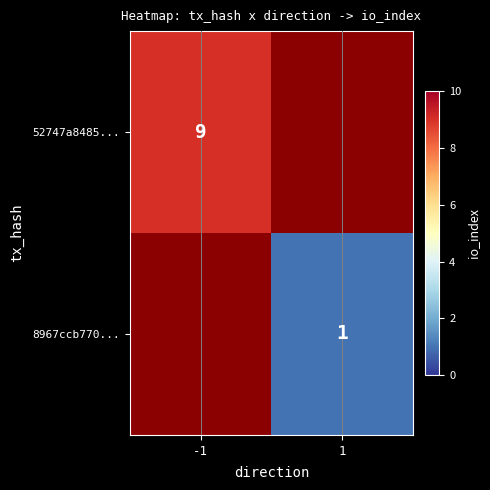

The value of 52747a8485... at -1 is 9. True or false?

True